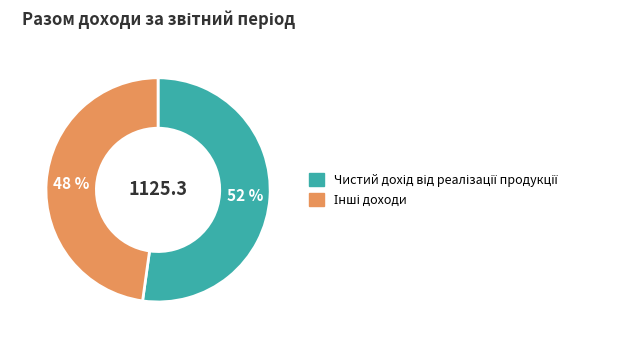

How many segments does this pie chart have?

2